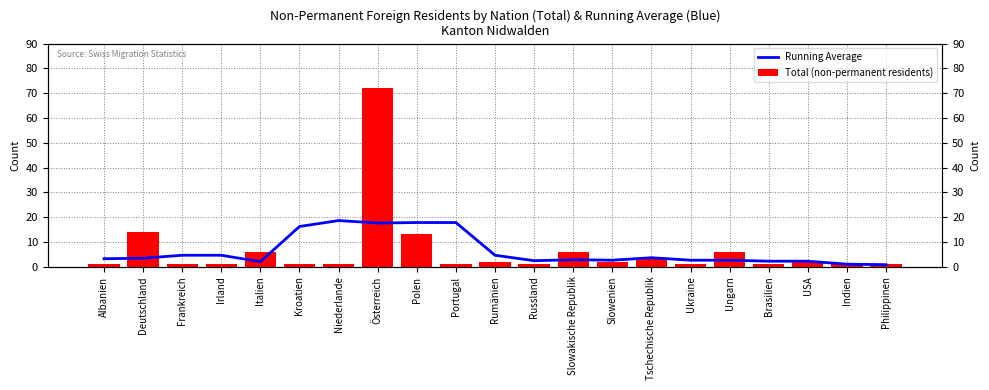

Which series has the widest spread of values?

Total (non-permanent residents)